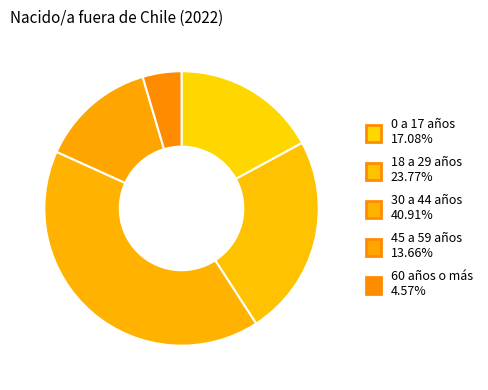

Between 18 a 29 años and 0 a 17 años, which is larger?

18 a 29 años